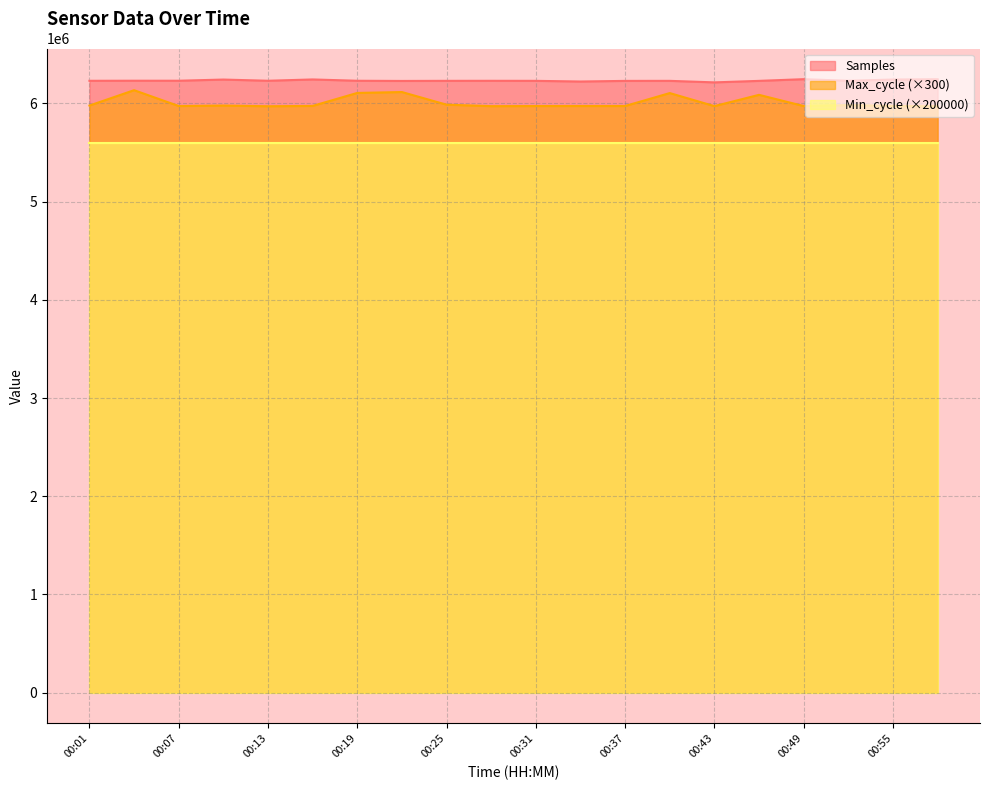

What is the spread (max minus min) of values at 00:49?

647093